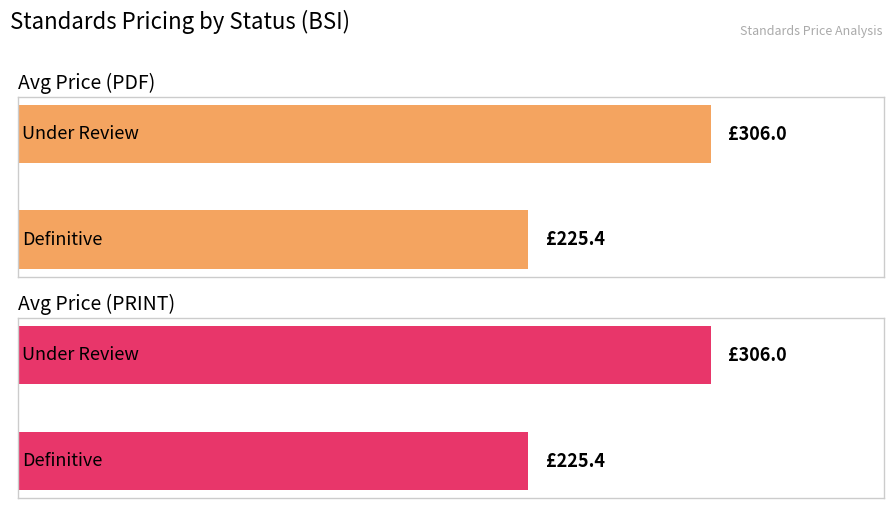

What is the sum of all Avg Price (PRINT) values?

531.4